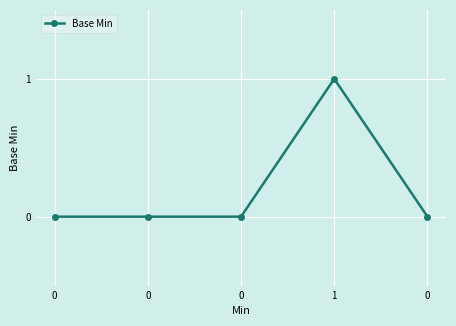

The chart shows a value of 0 at 0. True or false?

True